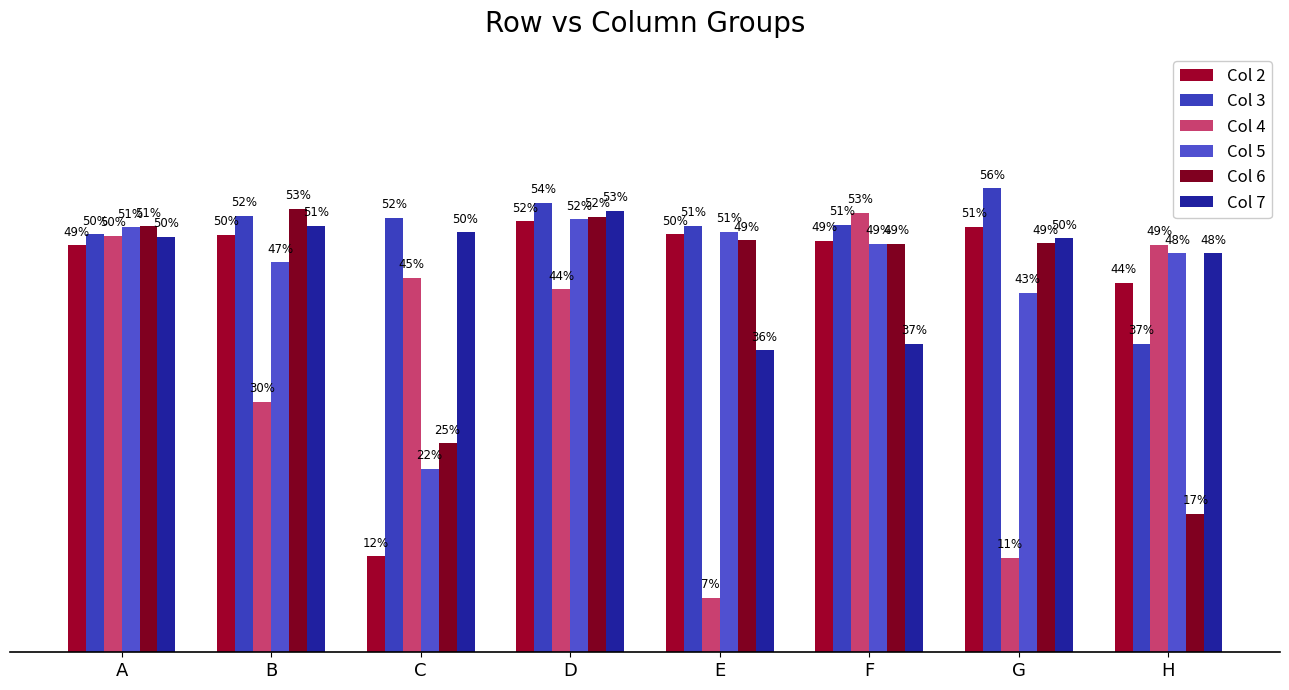

How many Col 6 values are between 0 and 1?

8